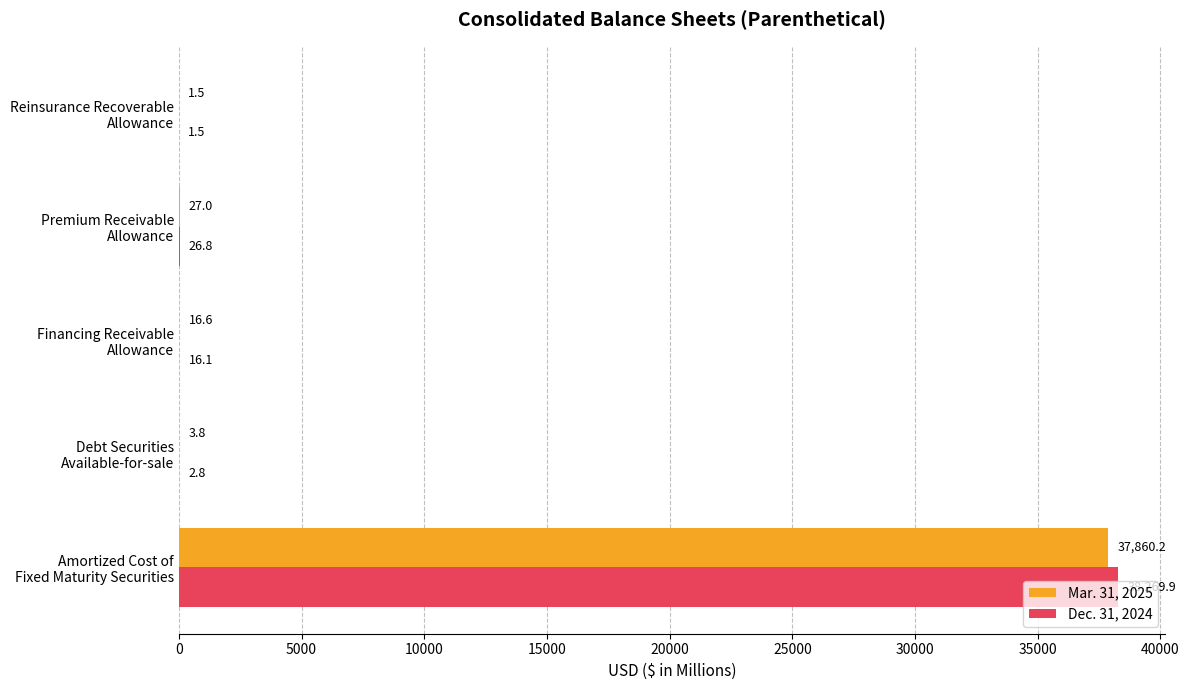

How many data points does each series have?

5